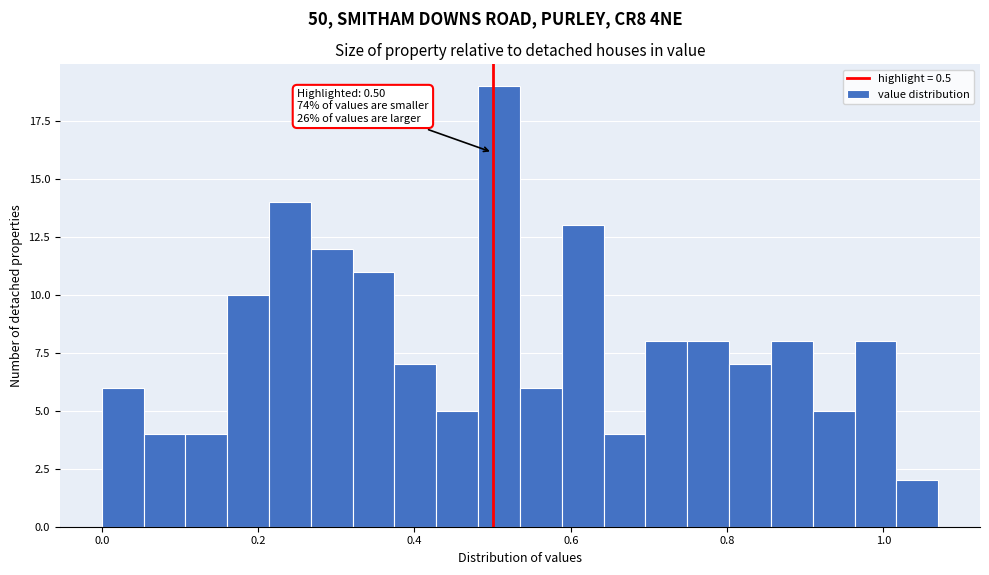

Around what value on the x-axis is the tallest bar? Give the approximate position of its centre, as read against the axis.

0.50